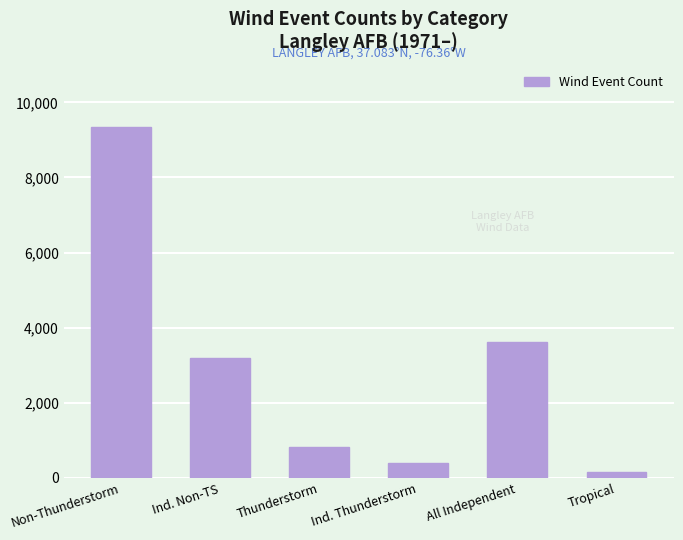

Is it true that the value at Tropical is 150?

True